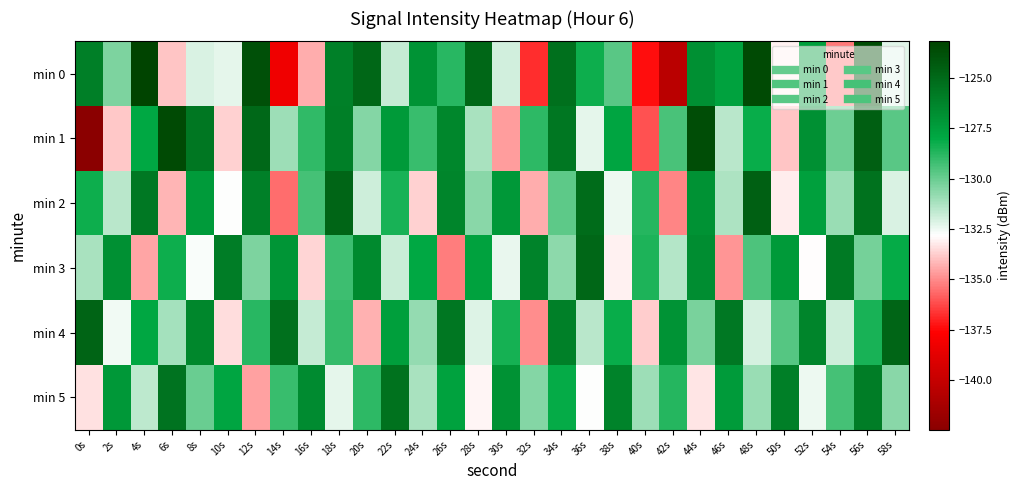

How many distinct data groups are displayed?

6